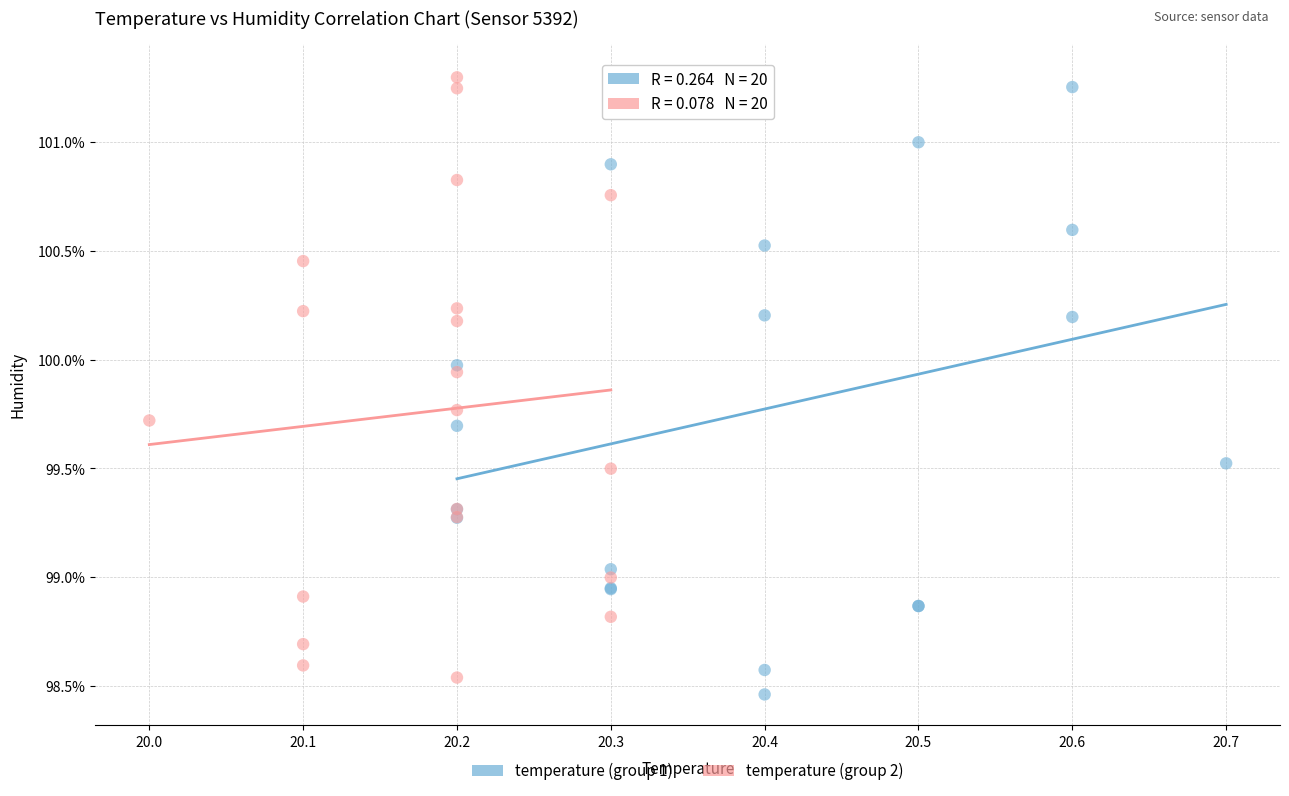

What are all the series names shown in the legend?

temperature (group 1), temperature (group 2)